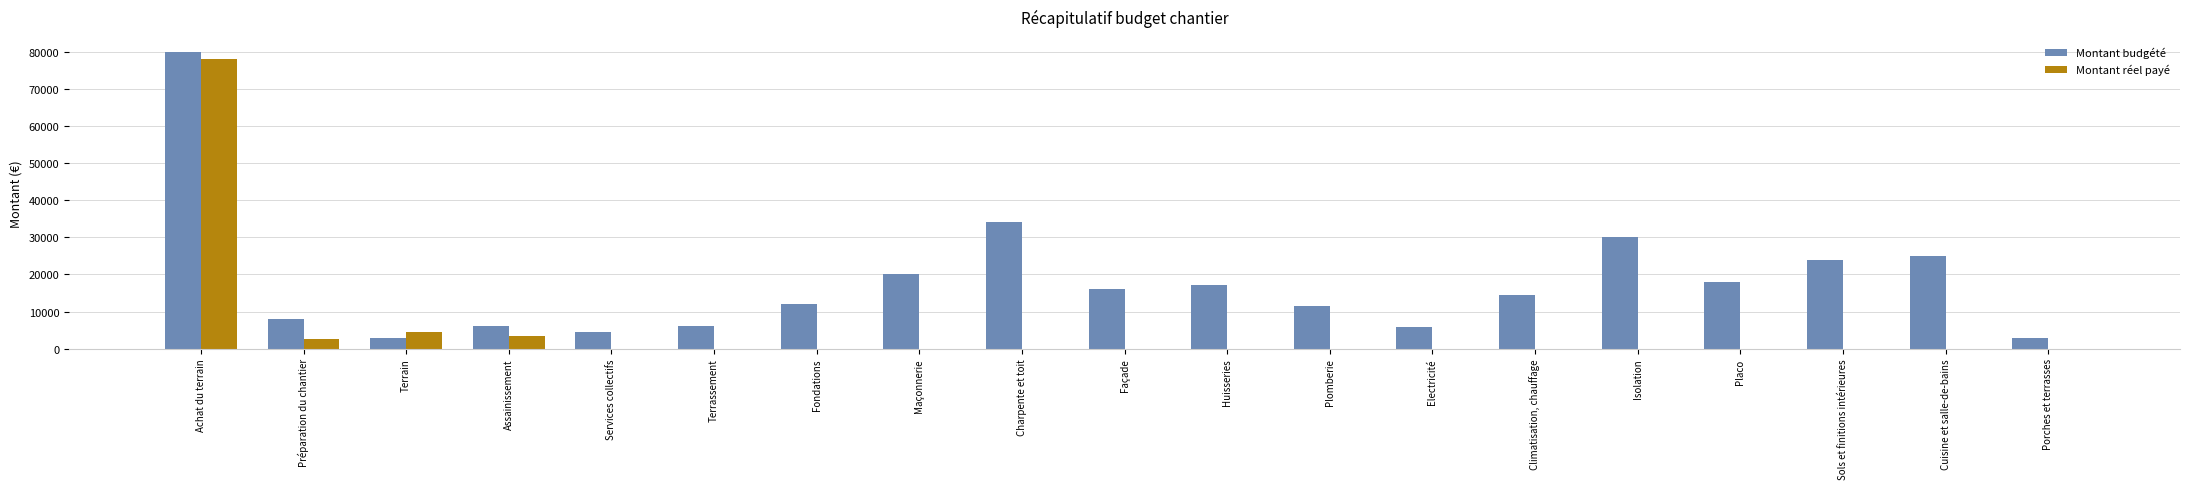

Are the bars grouped side by side (vs. stacked)?

Yes